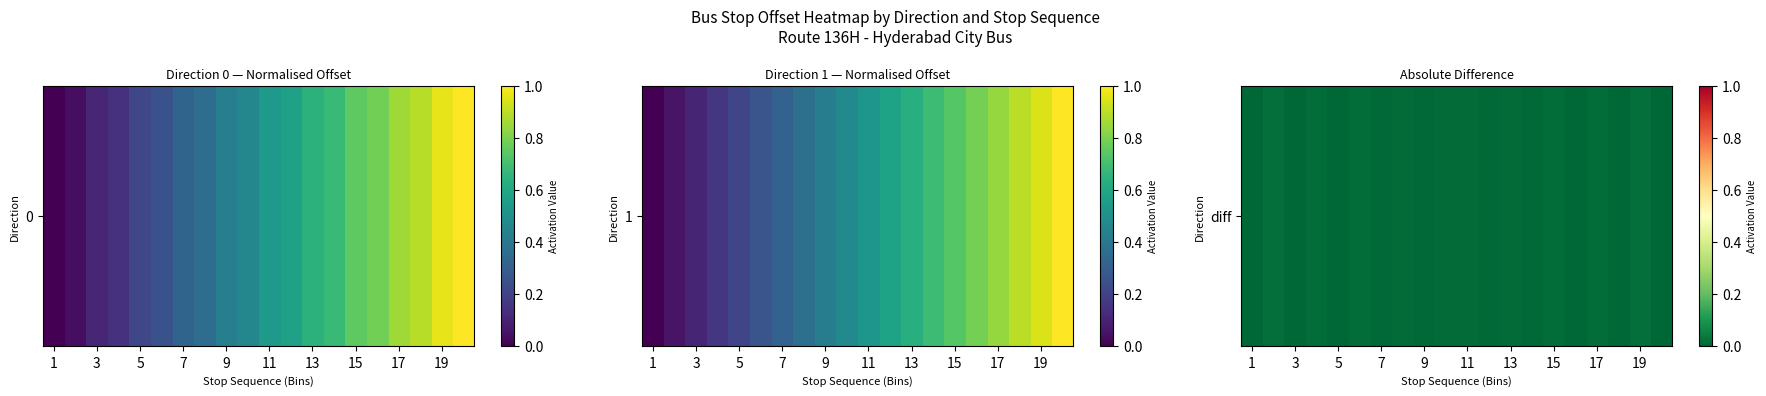

Is it true that the value at 1 is 0.0?

True